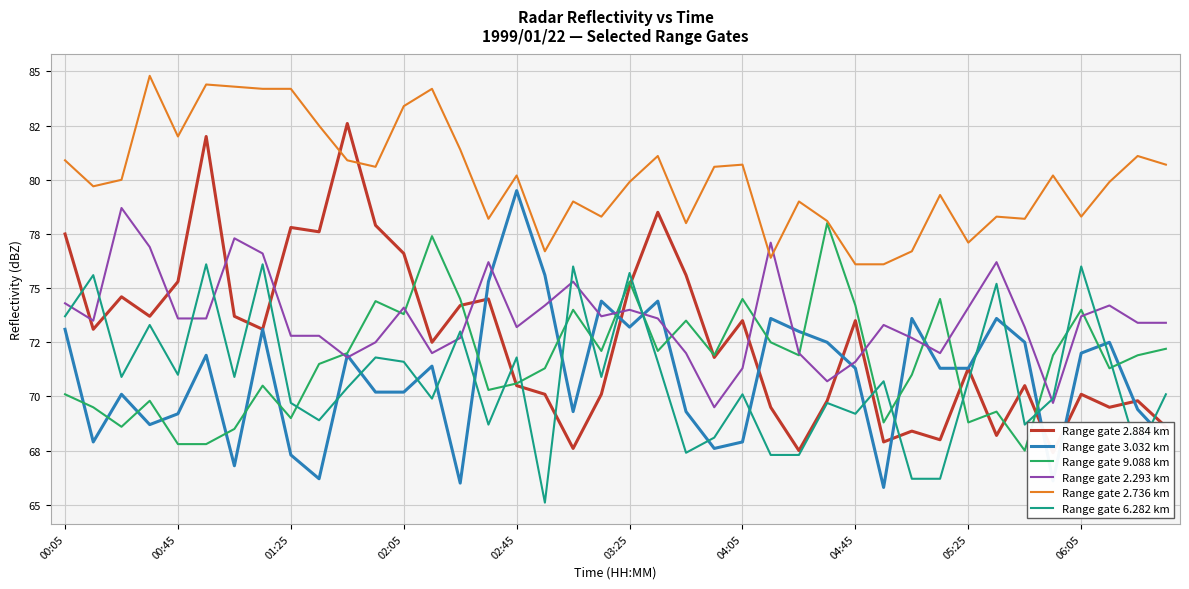

The Range gate 6.282 km series shows 109.2 at 35. True or false?

False